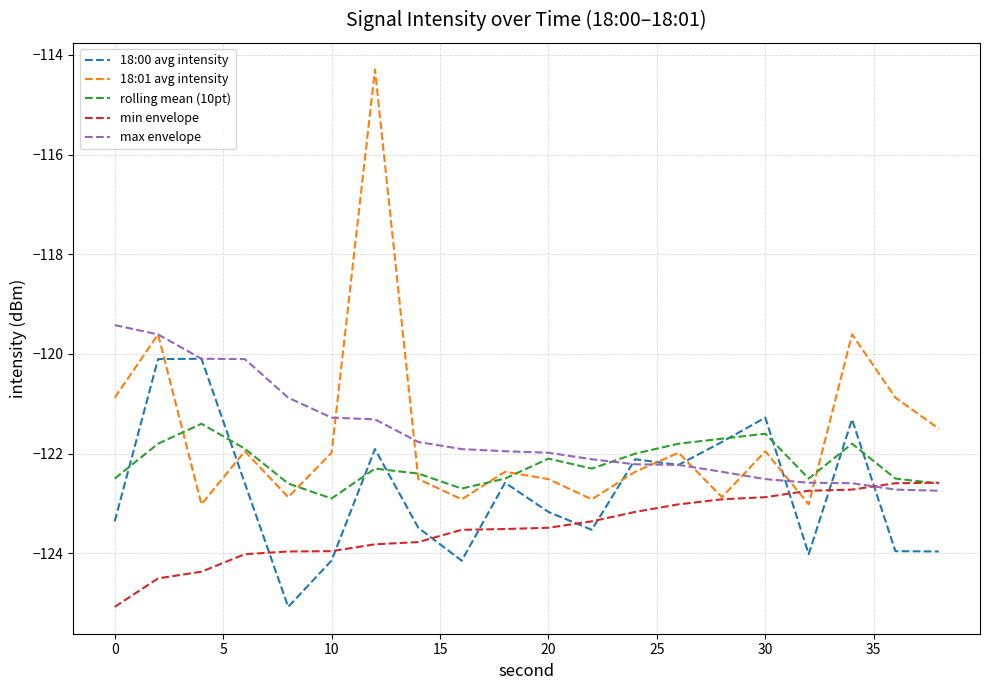

What are all the series names shown in the legend?

18:00 avg intensity, 18:01 avg intensity, rolling mean (10pt), min envelope, max envelope